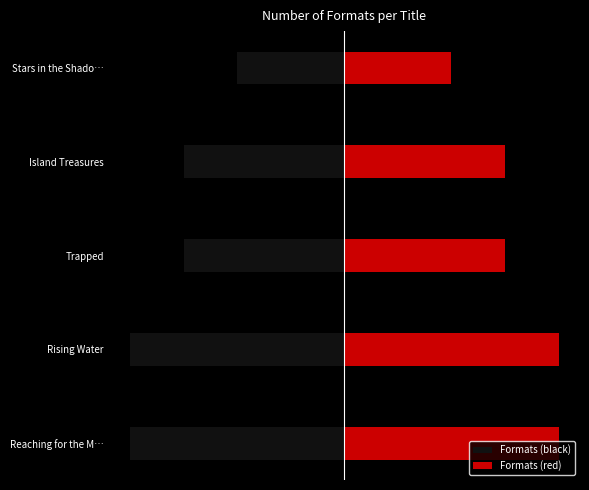

At which category does the chart reach its minimum across all series?

Stars in the Shadows